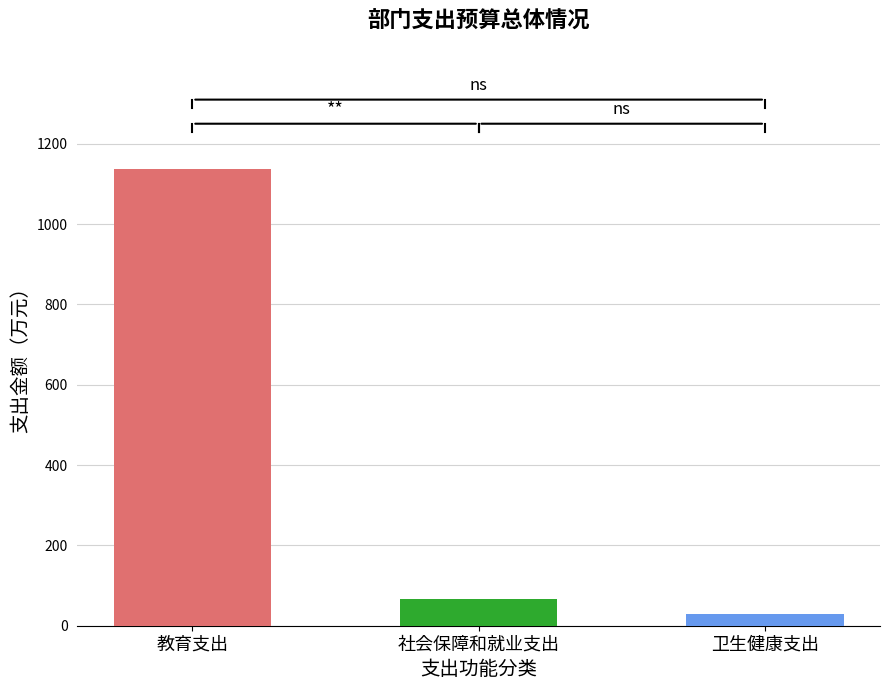

Which category has the highest value across all series?

教育支出